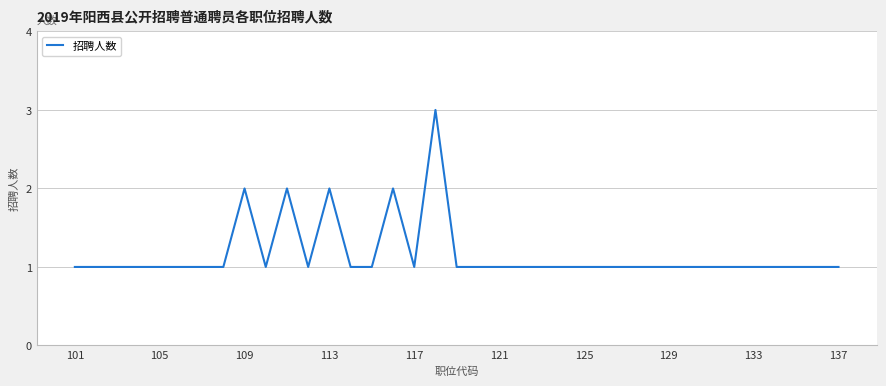

What is the greatest value displayed?

3